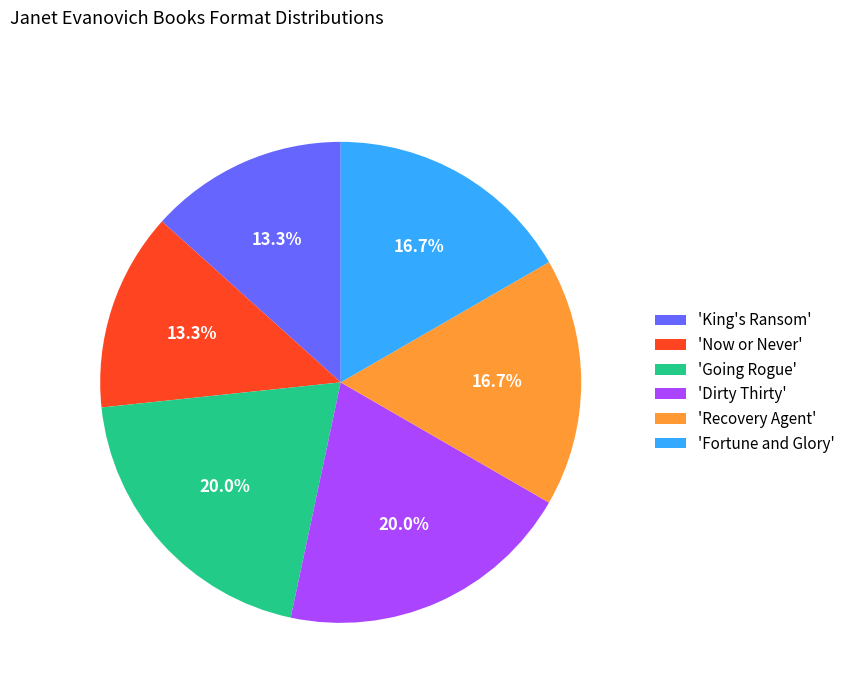

What is the ratio of the value at 'King's Ransom' to the value at 'Dirty Thirty'?

0.7